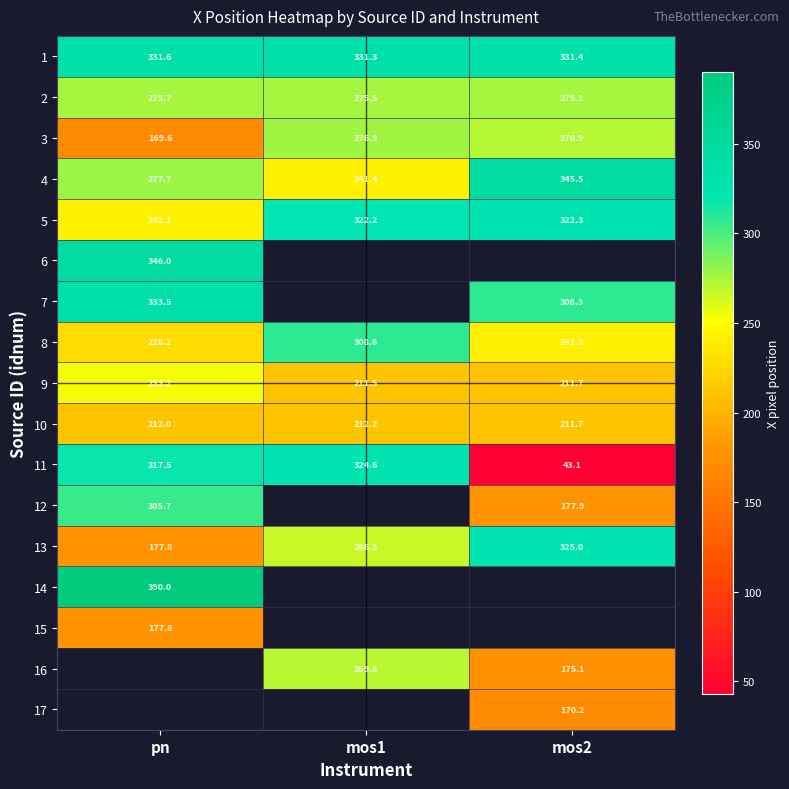

Read the 2 value at mos1.

275.5